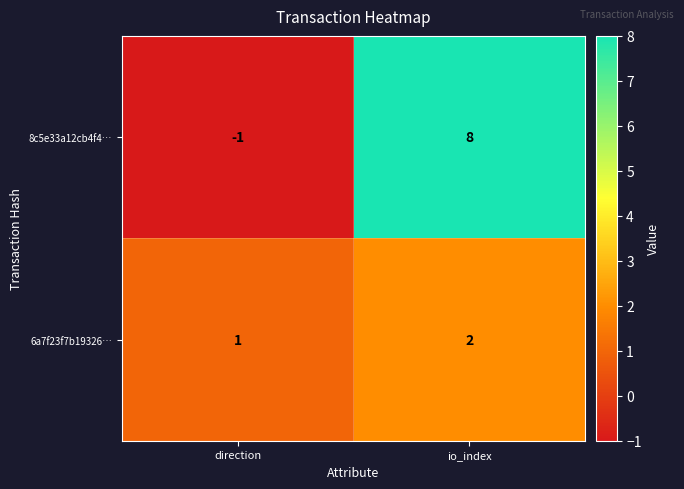

How many series are shown in this chart?

2